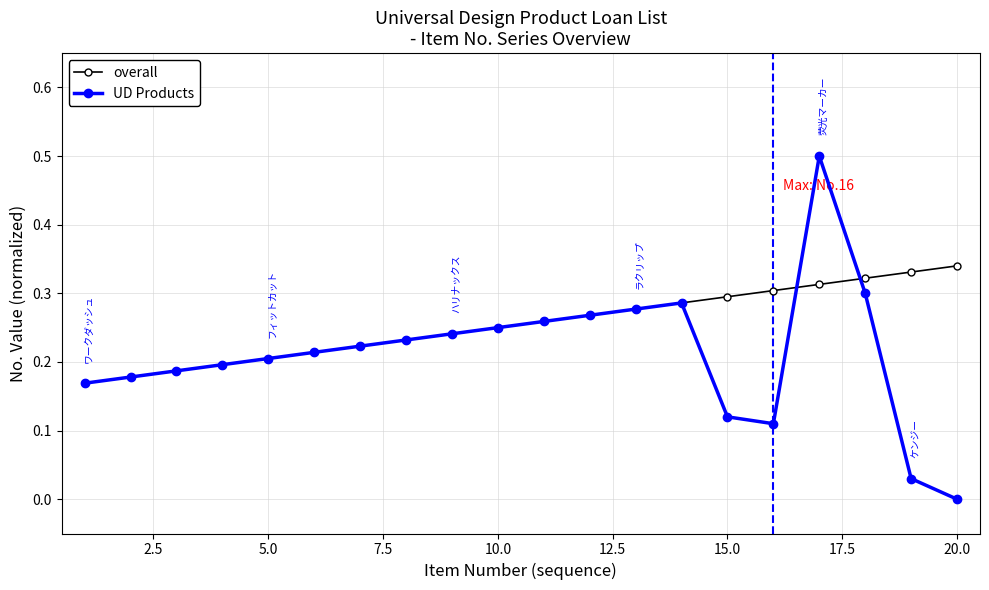

Which series has the largest range (max minus min)?

UD Products